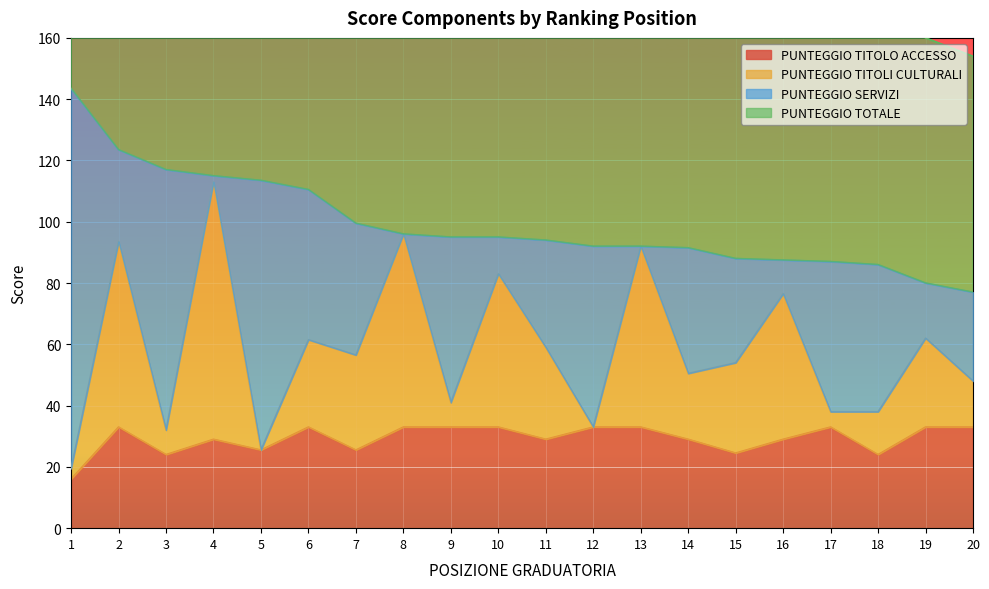

What is the value of the PUNTEGGIO TOTALE point at the 16th from the left?

87.5